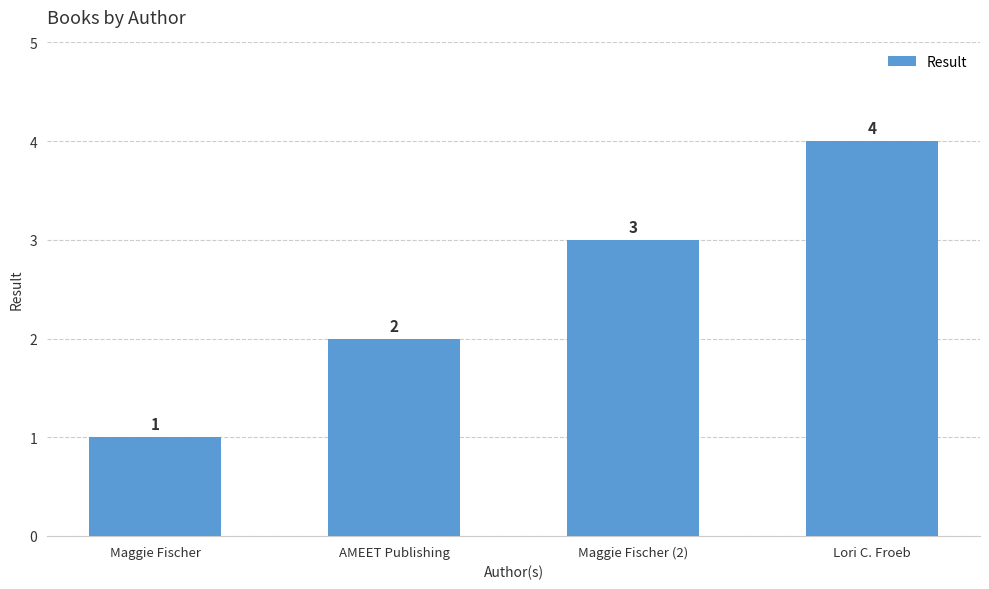

What is the greatest value displayed?

4